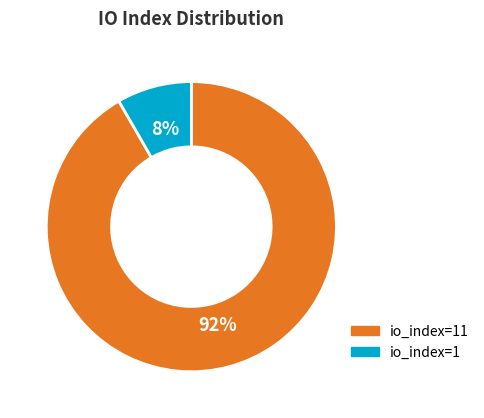

To the nearest percent, what is the combined percentage of io_index=1 and io_index=11?

100%